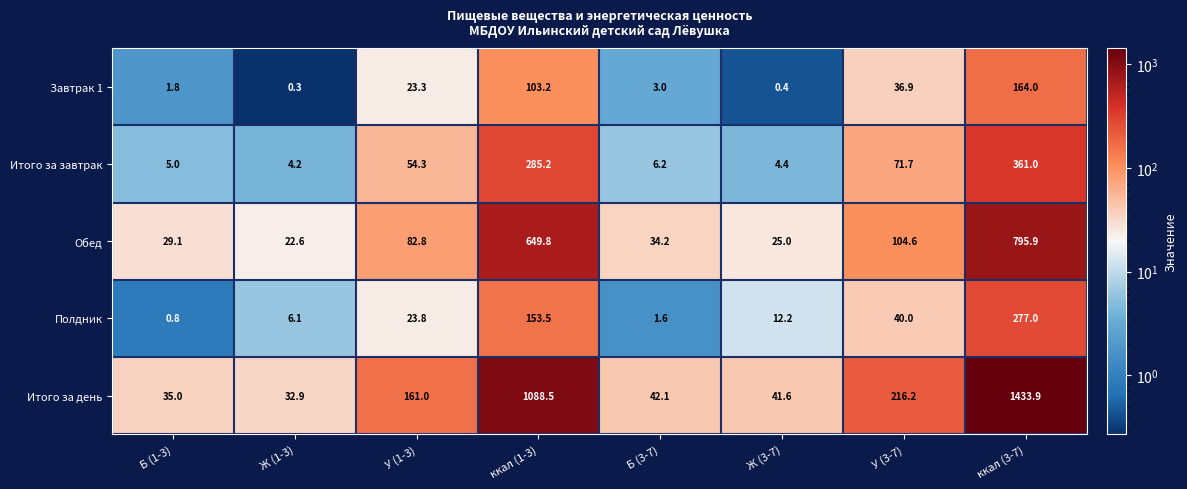

What is the difference between the Итого за день values at Б (1-3) and У (3-7)?

181.2